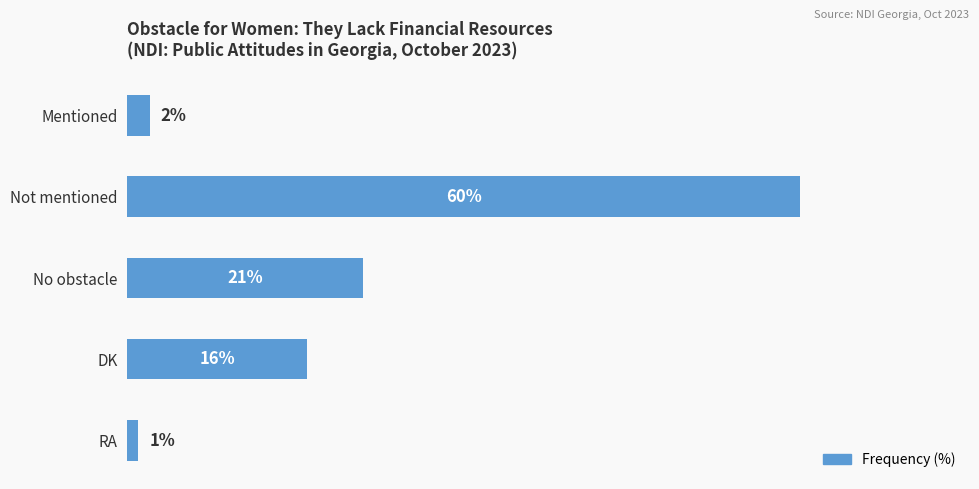

Which category has the lowest value across all series?

RA